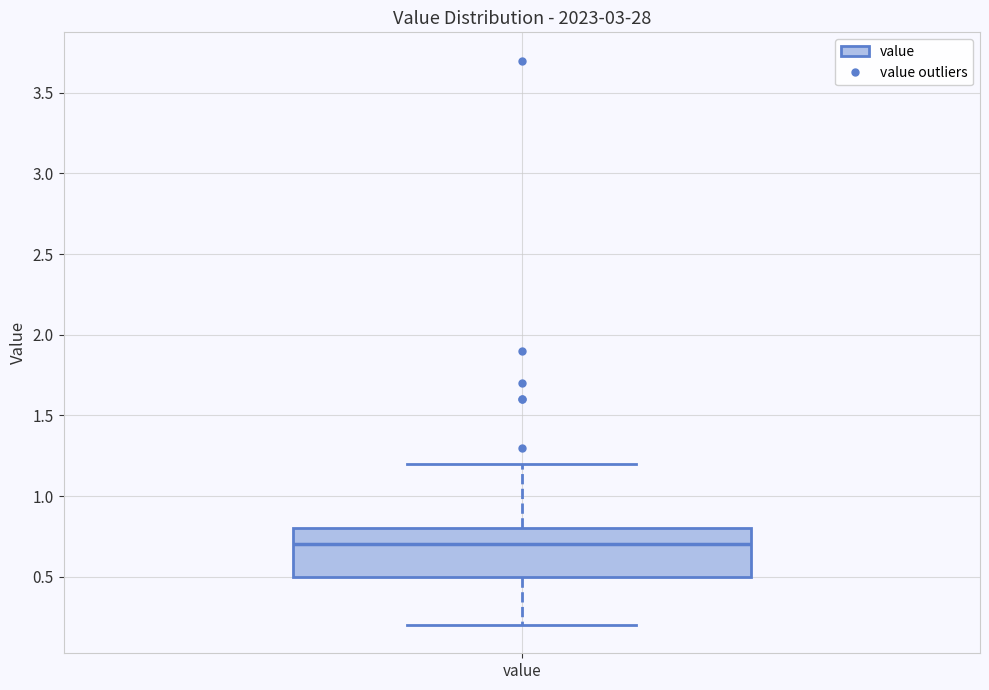

Transcribe this box plot: give where the median line is, the range the box spans, and where the two whiskers end, as read against the y-axis. The values are not printed on the chart, so give them approximately, as read against the axis.

median 0.7, box 0.5 to 0.8, whiskers 0.2 to 1.2